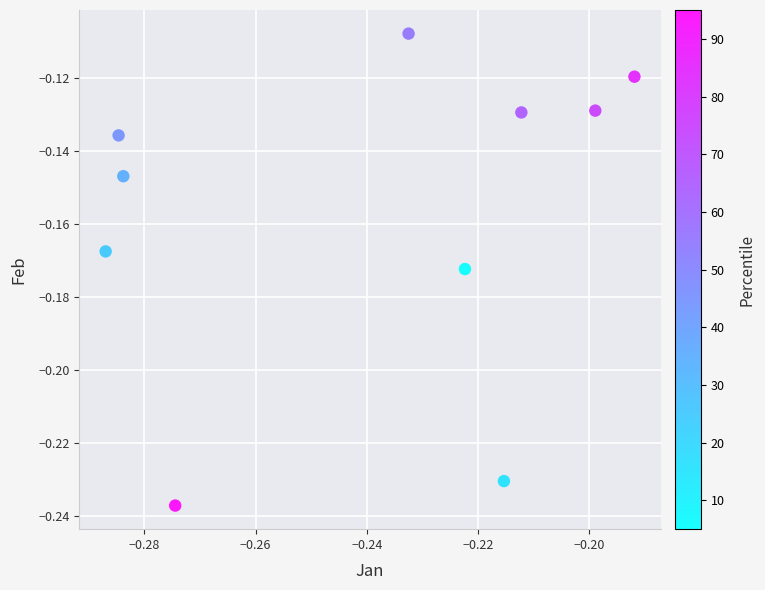

How many data points are displayed?

10